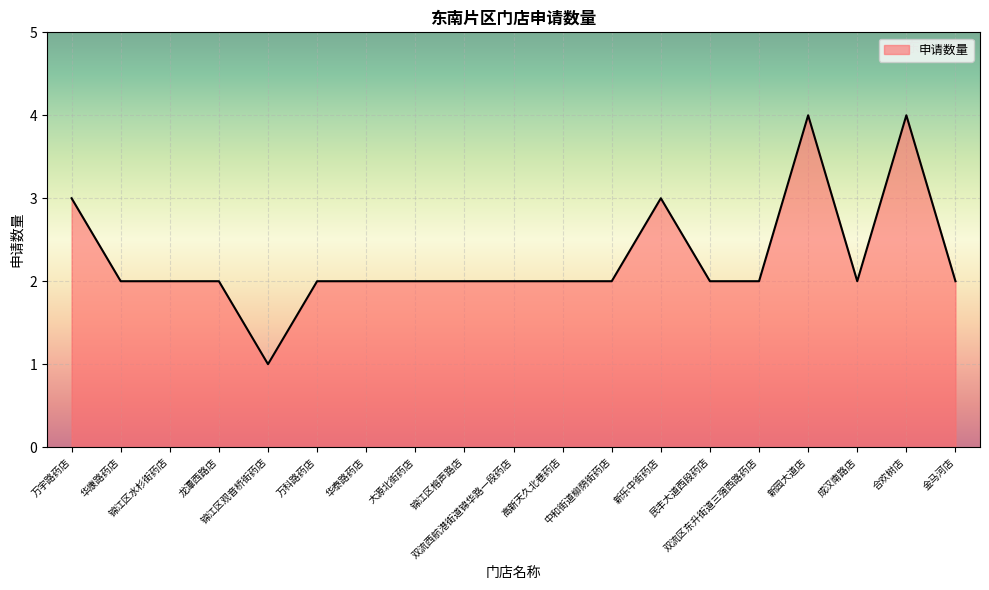

What is the difference between the maximum and minimum values?

3